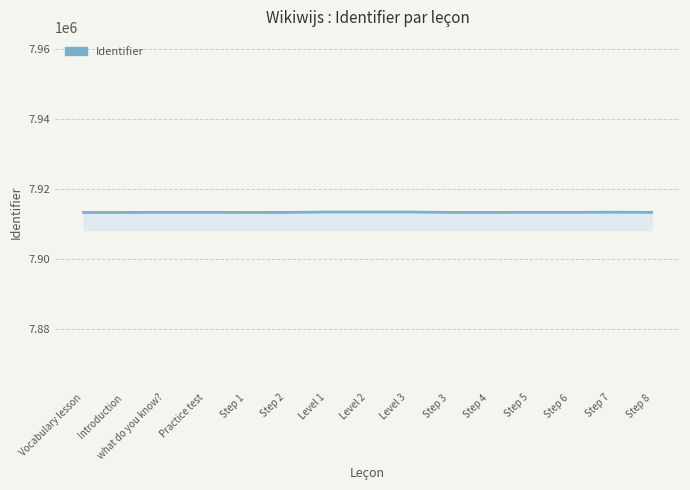

What is the ratio of the value at what do you know? to the value at Step 8?

1.0